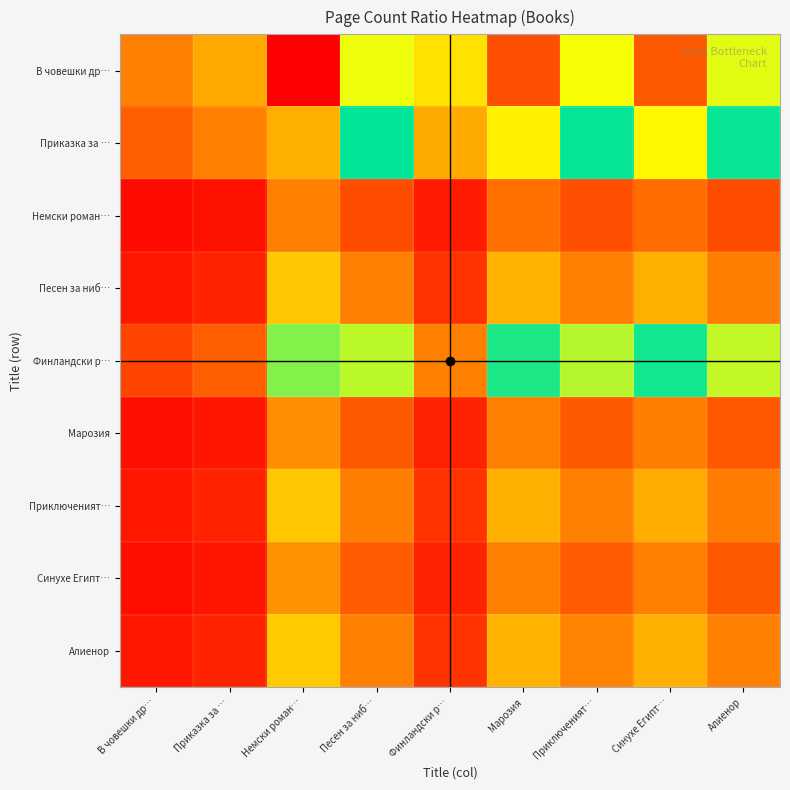

Reading left to right, what are all the values shown in this chart?

В човешки др…: В човешки др…=1.0	Приказка за …=1.3	Немски роман…=5.5	Песен за ниб…=3.6	Финландски р…=1.7	Марозия=4.9	Приключеният…=3.7	Синухе Египт…=4.9	Алиенор=3.6
Приказка за …: В човешки др…=0.8	Приказка за …=1.0	Немски роман…=4.3	Песен за ниб…=2.8	Финландски р…=1.3	Марозия=3.8	Приключеният…=2.8	Синухе Египт…=3.7	Алиенор=2.8
Немски роман…: В човешки др…=0.2	Приказка за …=0.2	Немски роман…=1.0	Песен за ниб…=0.7	Финландски р…=0.3	Марозия=0.9	Приключеният…=0.7	Синухе Египт…=0.9	Алиенор=0.7
Песен за ниб…: В човешки др…=0.3	Приказка за …=0.4	Немски роман…=1.5	Песен за ниб…=1.0	Финландски р…=0.5	Марозия=1.4	Приключеният…=1.0	Синухе Египт…=1.3	Алиенор=1.0
Финландски р…: В човешки др…=0.6	Приказка за …=0.8	Немски роман…=3.3	Песен за ниб…=2.1	Финландски р…=1.0	Марозия=2.9	Приключеният…=2.2	Синухе Египт…=2.9	Алиенор=2.1
Марозия: В човешки др…=0.2	Приказка за …=0.3	Немски роман…=1.1	Песен за ниб…=0.7	Финландски р…=0.3	Марозия=1.0	Приключеният…=0.7	Синухе Египт…=1.0	Алиенор=0.7
Приключеният…: В човешки др…=0.3	Приказка за …=0.4	Немски роман…=1.5	Песен за ниб…=1.0	Финландски р…=0.5	Марозия=1.3	Приключеният…=1.0	Синухе Египт…=1.3	Алиенор=1.0
Синухе Египт…: В човешки др…=0.2	Приказка за …=0.3	Немски роман…=1.1	Песен за ниб…=0.7	Финландски р…=0.3	Марозия=1.0	Приключеният…=0.8	Синухе Египт…=1.0	Алиенор=0.7
Алиенор: В човешки др…=0.3	Приказка за …=0.4	Немски роман…=1.5	Песен за ниб…=1.0	Финландски р…=0.5	Марозия=1.4	Приключеният…=1.0	Синухе Египт…=1.4	Алиенор=1.0